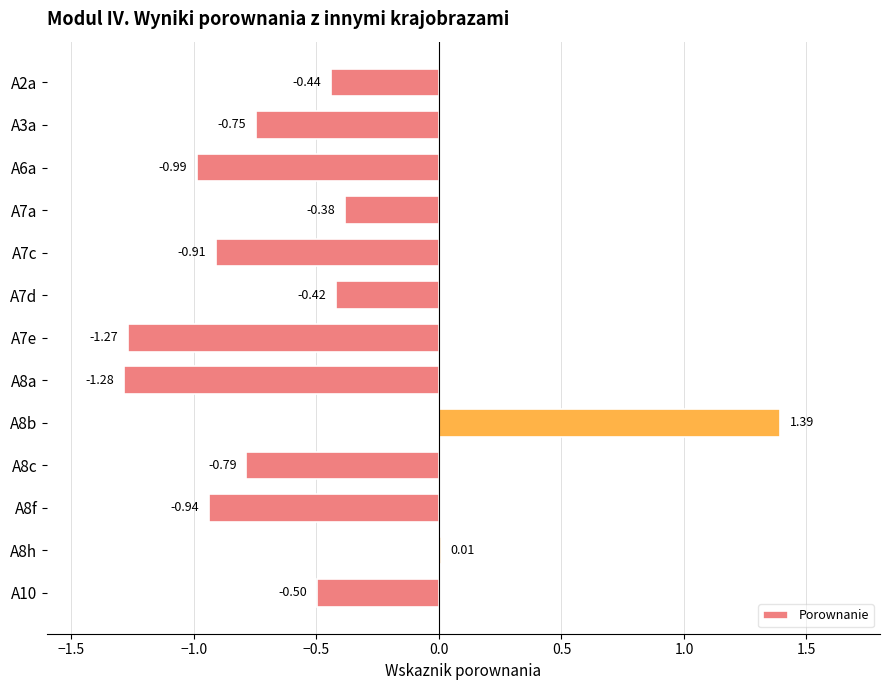

What is the sum of all values?

-7.3